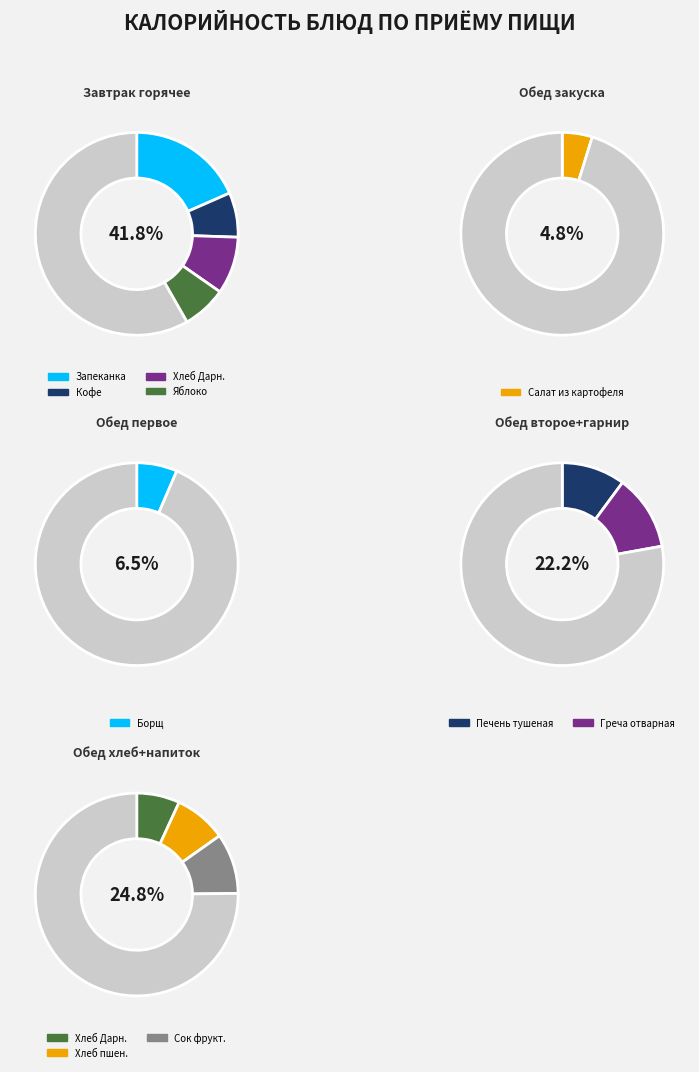

Which category has the smallest portion of the pie?

Салат из картофеля